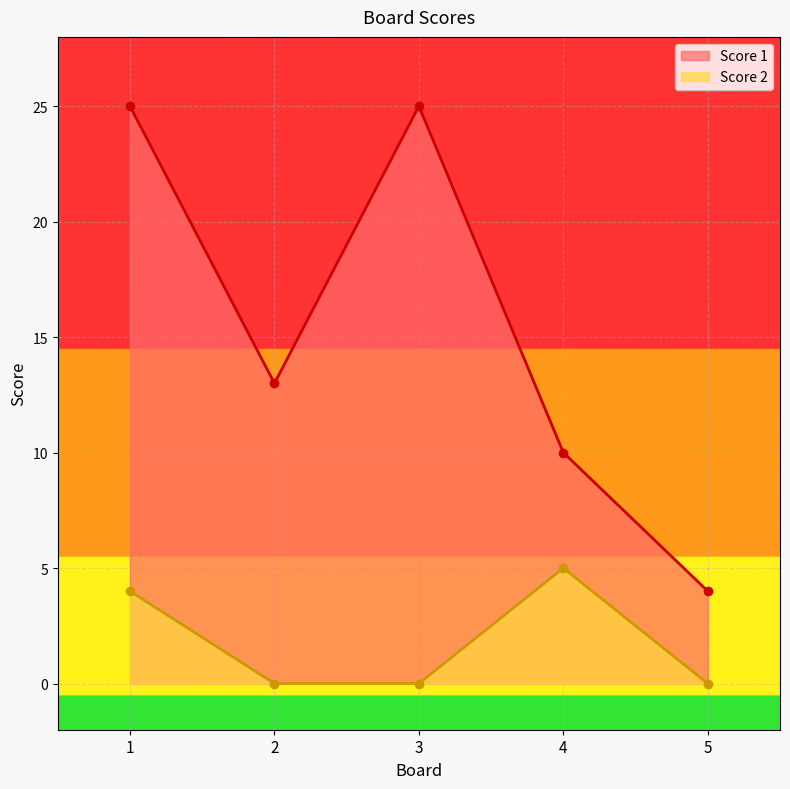

In Score 1, how many points are higher than both neighbors (excluding endpoints)?

1